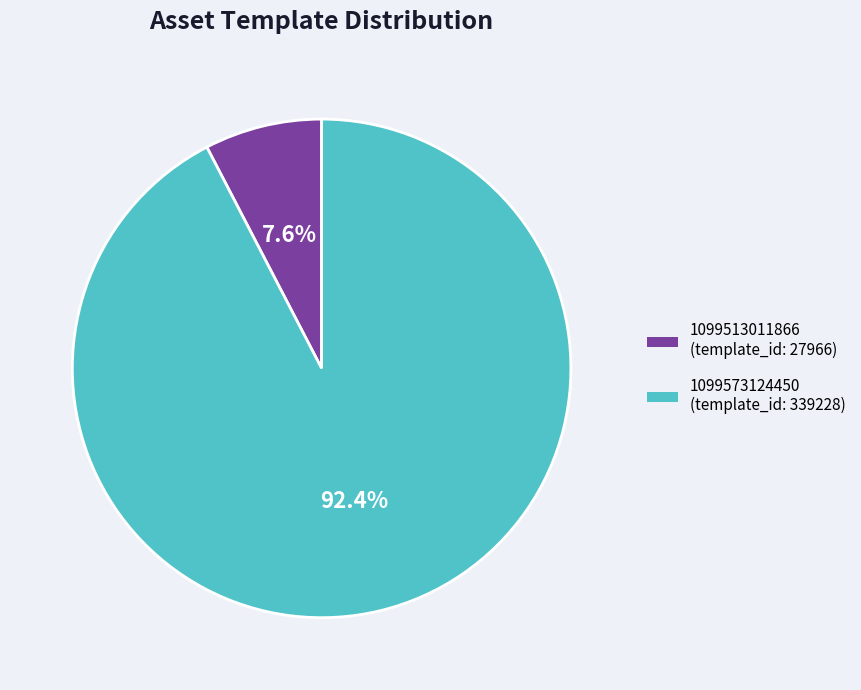

Between 1099573124450 and 1099513011866, which is larger?

1099573124450